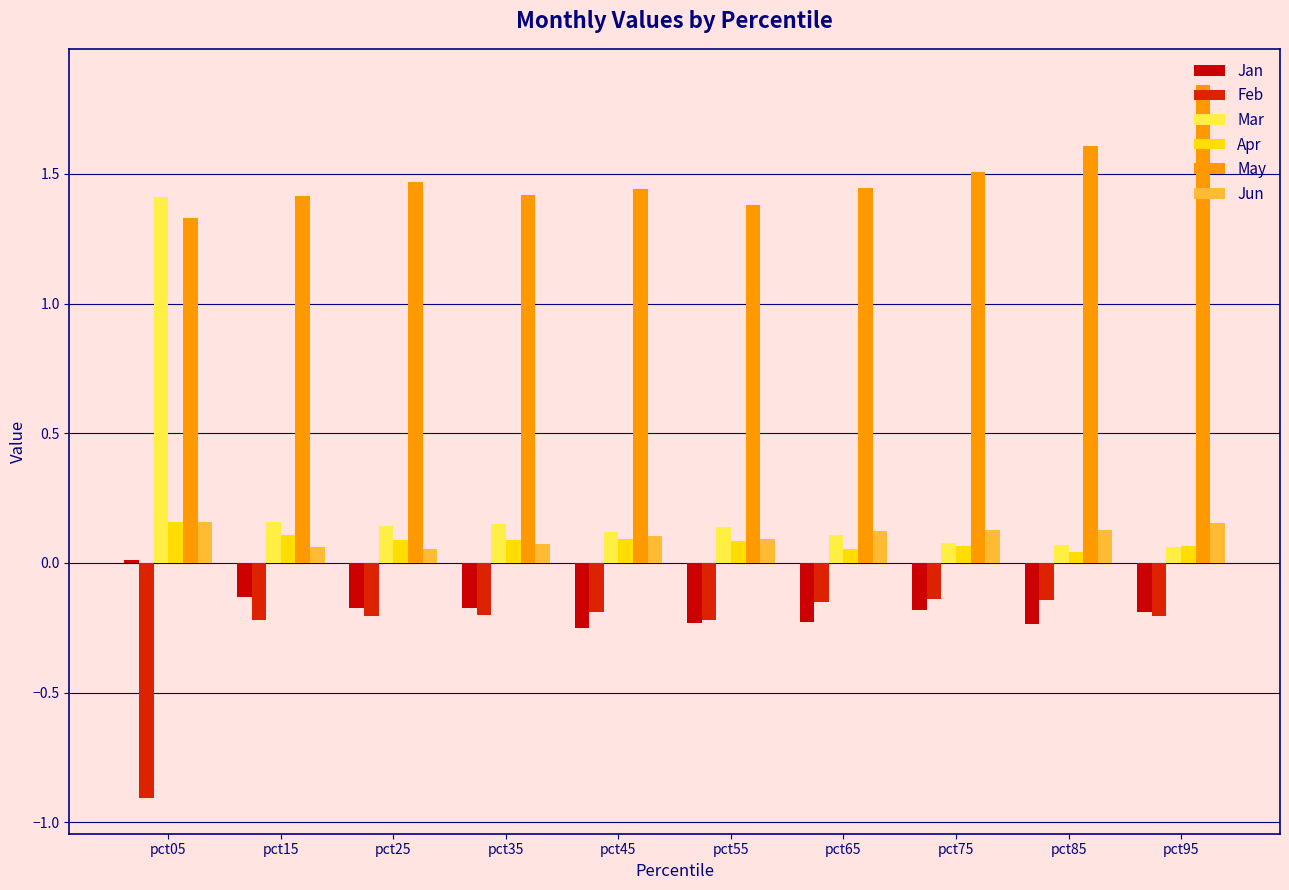

What are all the series names shown in the legend?

Jan, Feb, Mar, Apr, May, Jun